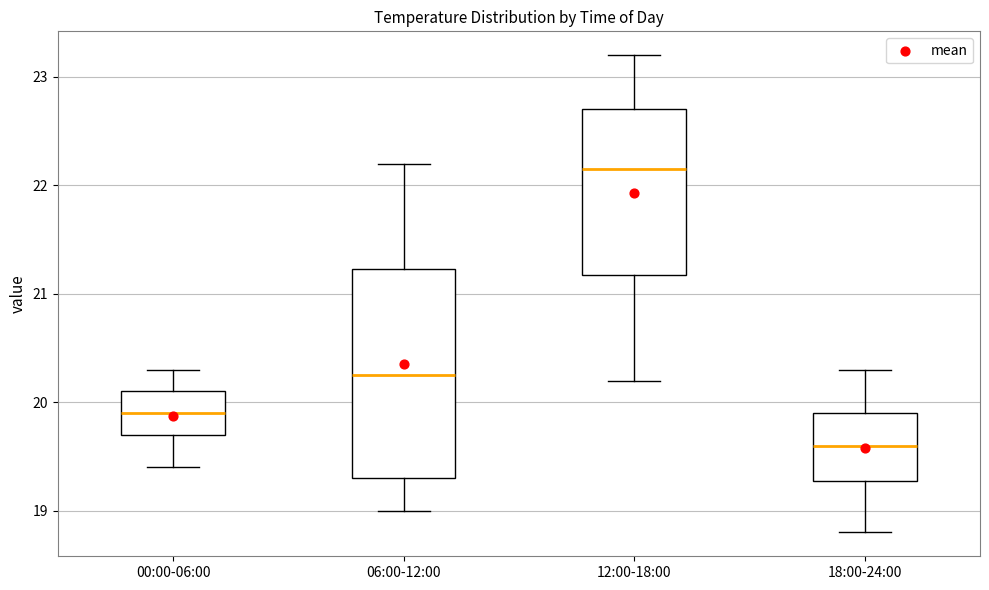

Reading left to right, transcribe this box plot: for each box, give where its median line is, the range the box spans, and where its two whiskers end, as read against the y-axis. The values are not printed on the chart, so give them approximately, as read against the axis.

00:00-06:00: median 19.9, box 19.7 to 20.1, whiskers 19.4 to 20.3
06:00-12:00: median 20.3, box 19.3 to 21.2, whiskers 19.0 to 22.2
12:00-18:00: median 22.2, box 21.2 to 22.7, whiskers 20.2 to 23.2
18:00-24:00: median 19.6, box 19.3 to 19.9, whiskers 18.8 to 20.3